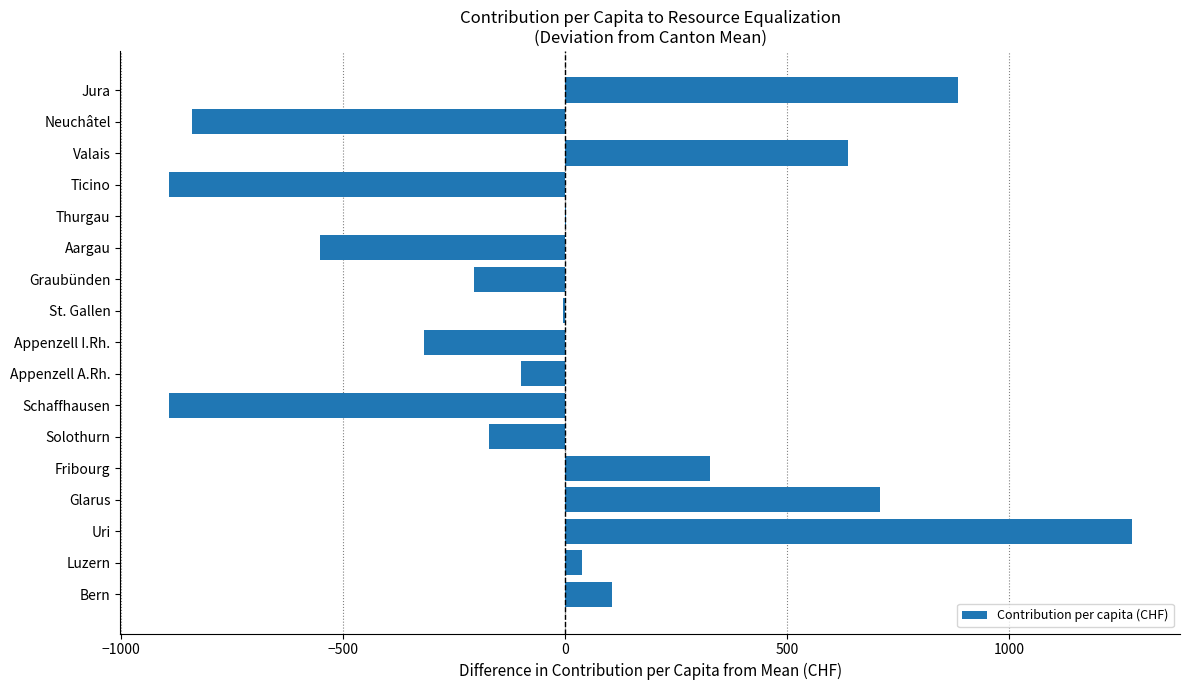

What is the greatest value displayed?

1275.4